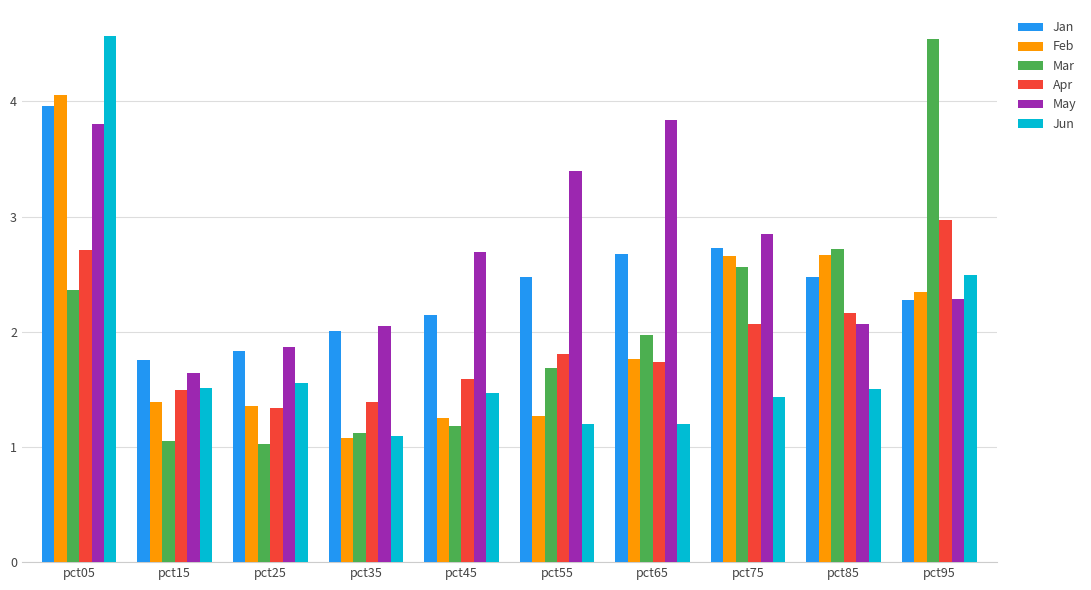

Is it true that May equals 3.1 at pct85?

False